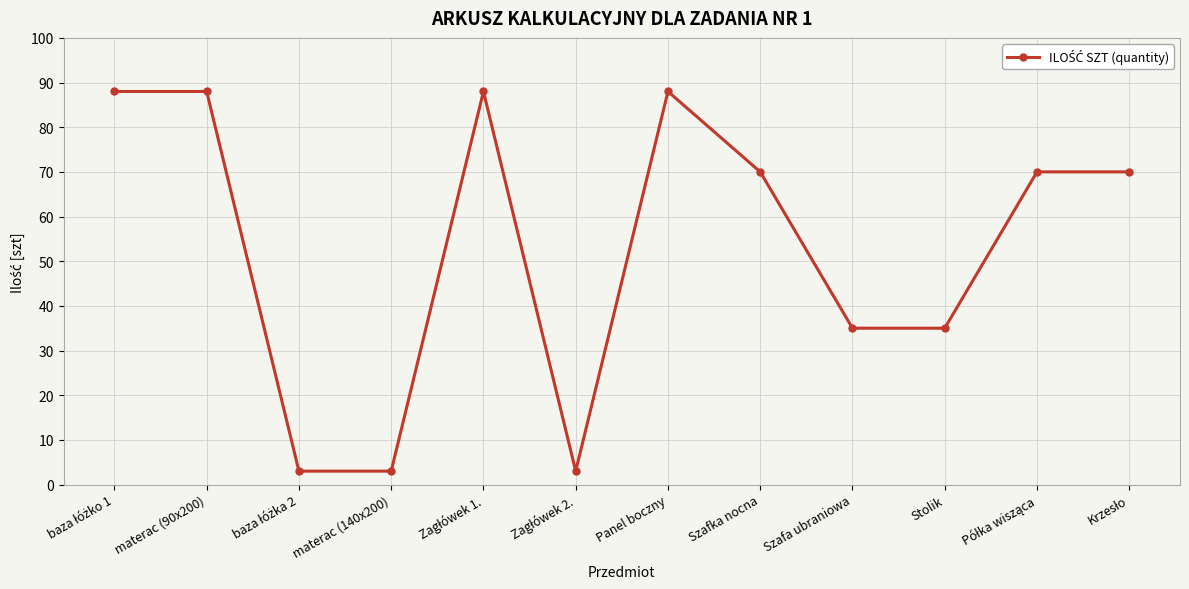

The value at materac (90x200) is 88. True or false?

True